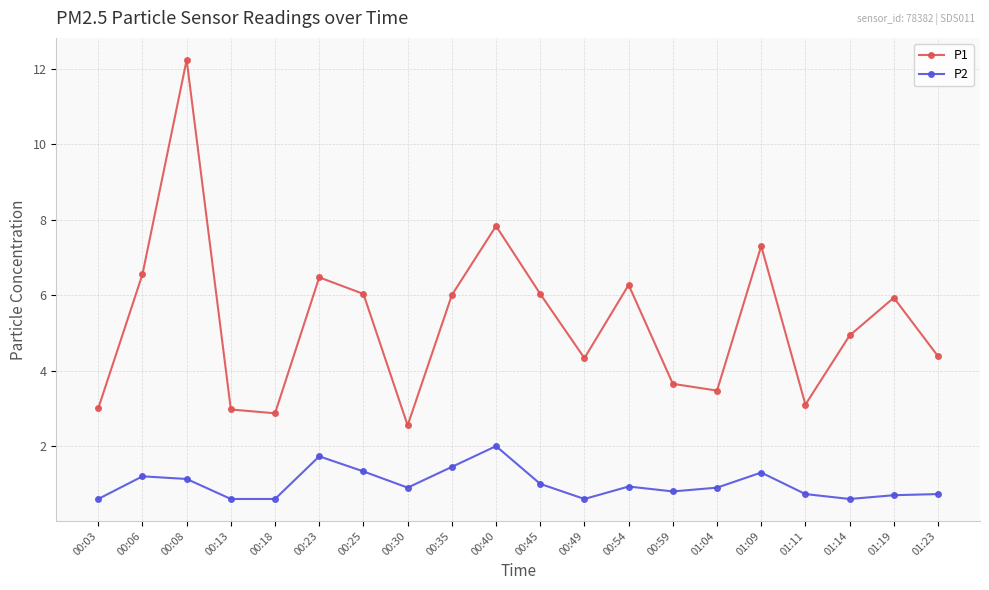

List the series in order of their overall mean, lowest first.

P2, P1